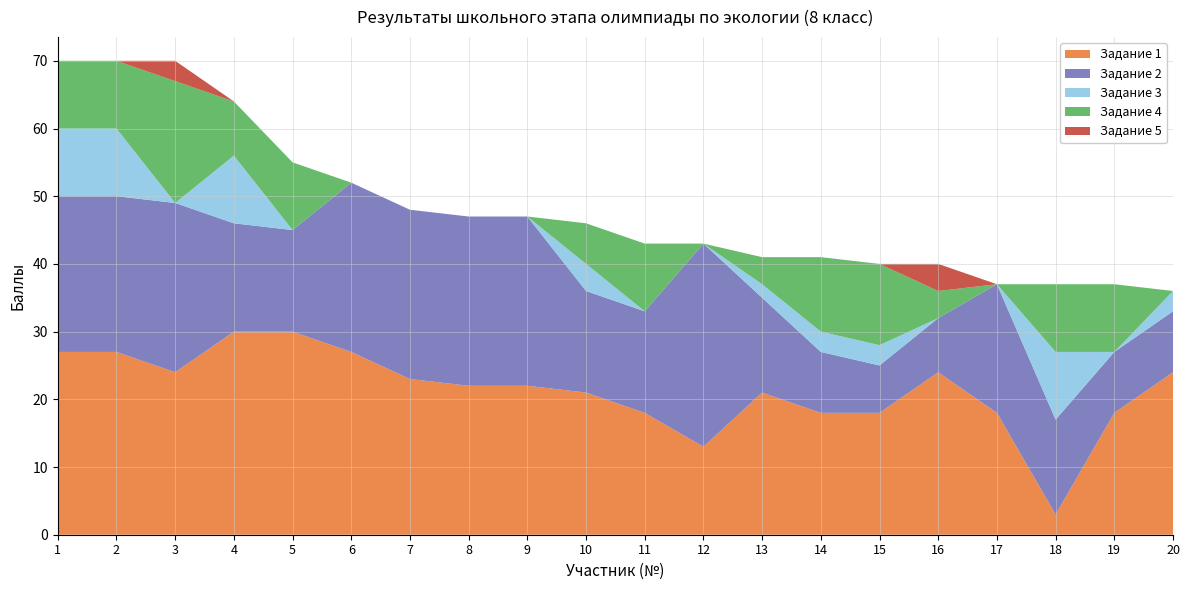

Reading left to right, what are all the values shown in this chart?

Задание 1: 27	27	24	30	30	27	23	22	22	21	18	13	21	18	18	24	18	3	18	24
Задание 2: 23	23	25	16	15	25	25	25	25	15	15	30	14	9	7	8	19	14	9	9
Задание 3: 10	10	0	10	0	0	0	0	0	4	0	0	2	3	3	0	0	10	0	3
Задание 4: 10	10	18	8	10	0	0	0	0	6	10	0	4	11	12	4	0	10	10	0
Задание 5: 0	0	3	0	0	0	0	0	0	0	0	0	0	0	0	4	0	0	0	0